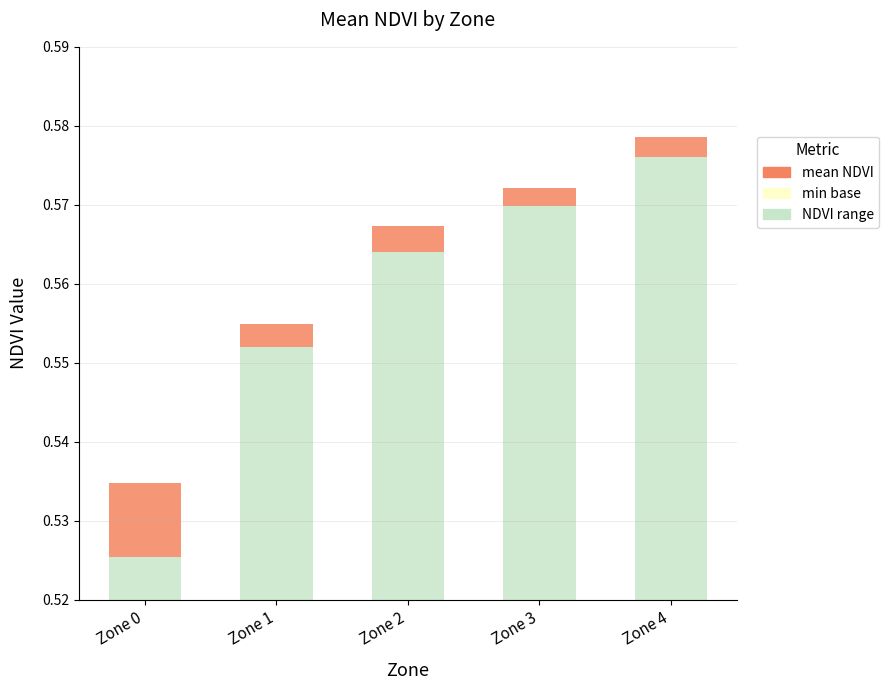

Between Zone 2 and Zone 4, which series saw the biggest shift?

NDVI range